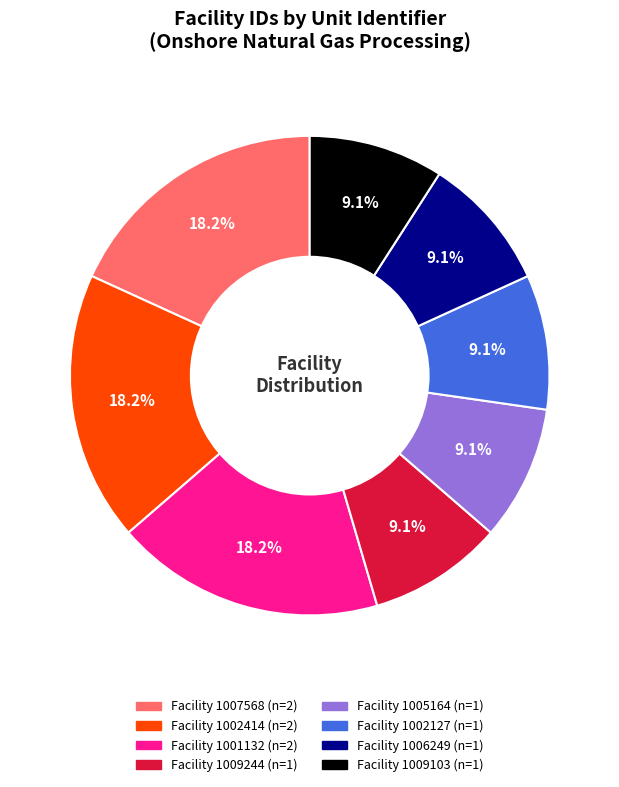

Is there any slice that represents more than half of the pie?

No